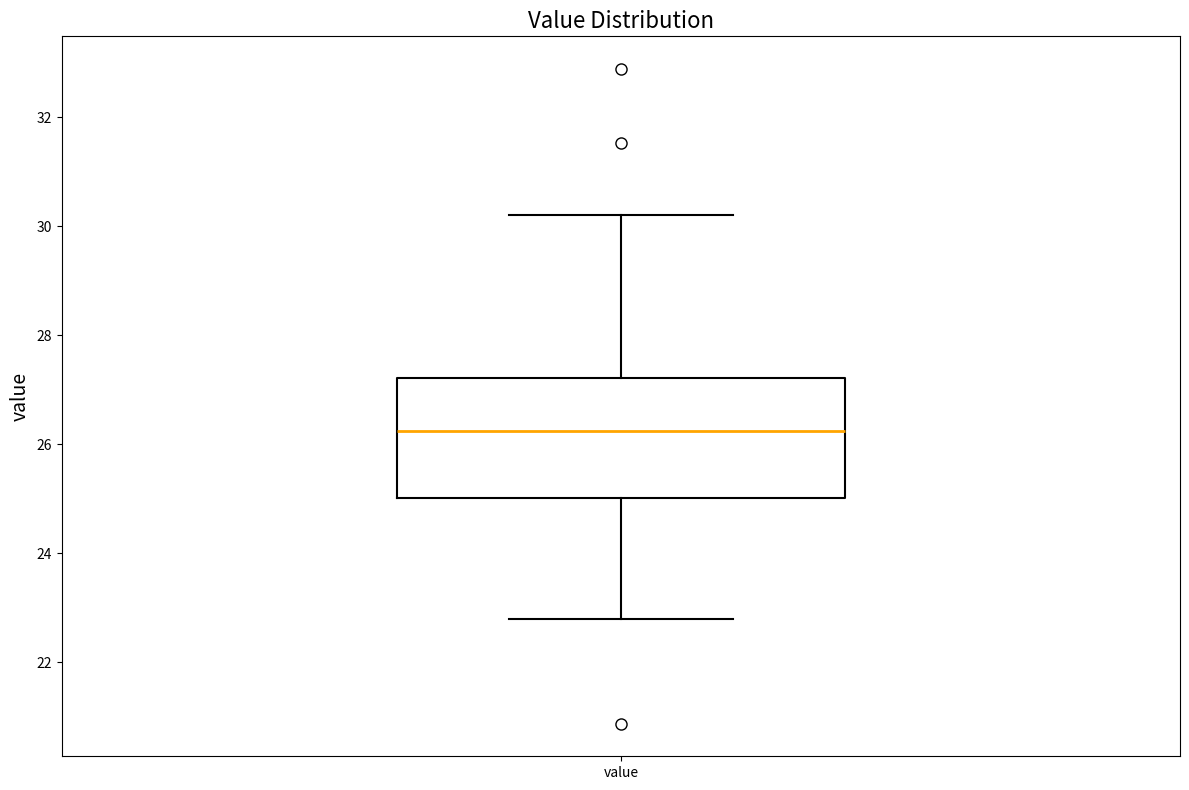

Where is the upper edge of the box for value on the y-axis? The values are not printed on the chart, so give them approximately, as read against the axis.

27.2